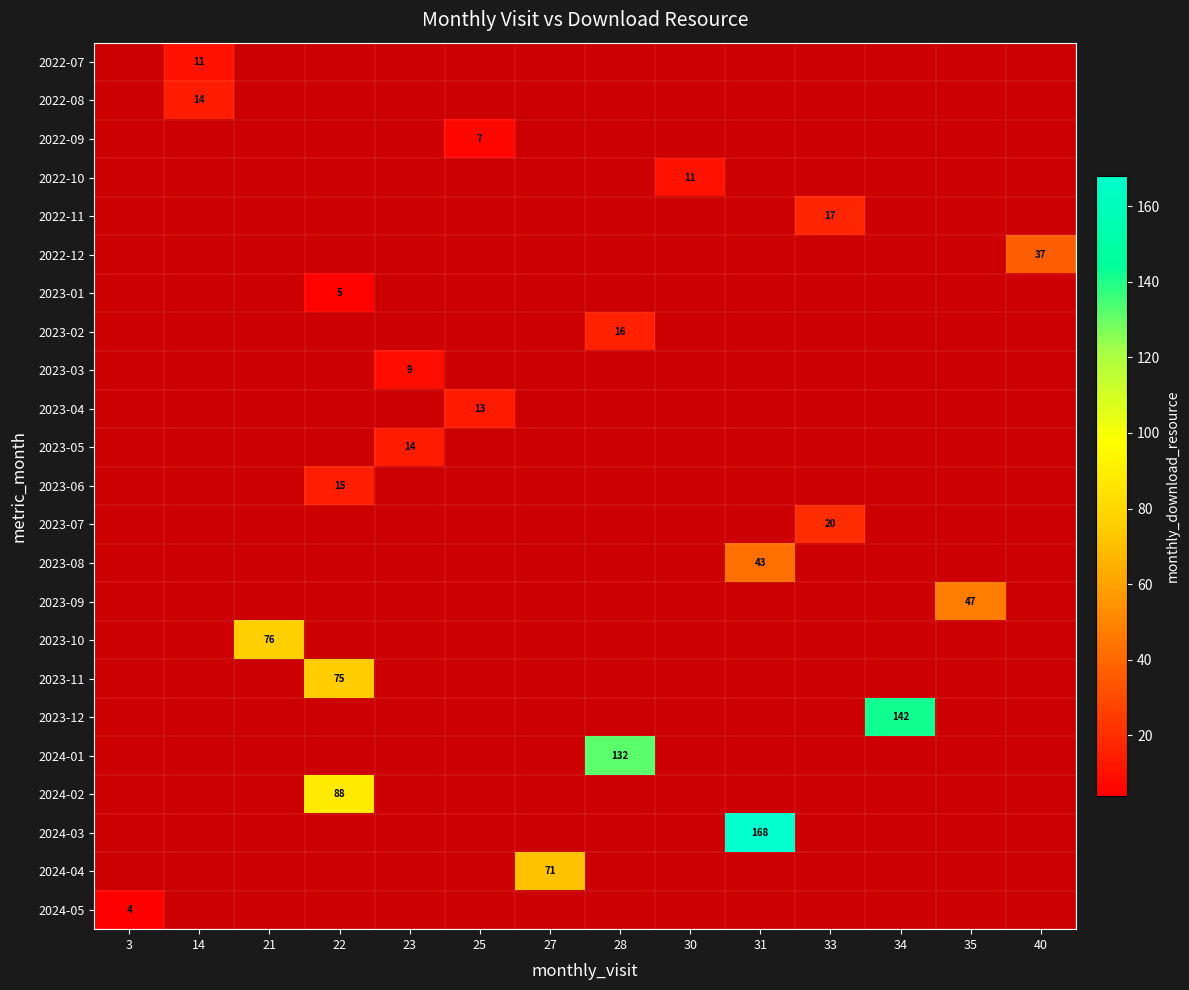

Is it true that 2023-10 equals 76 at 21?

True